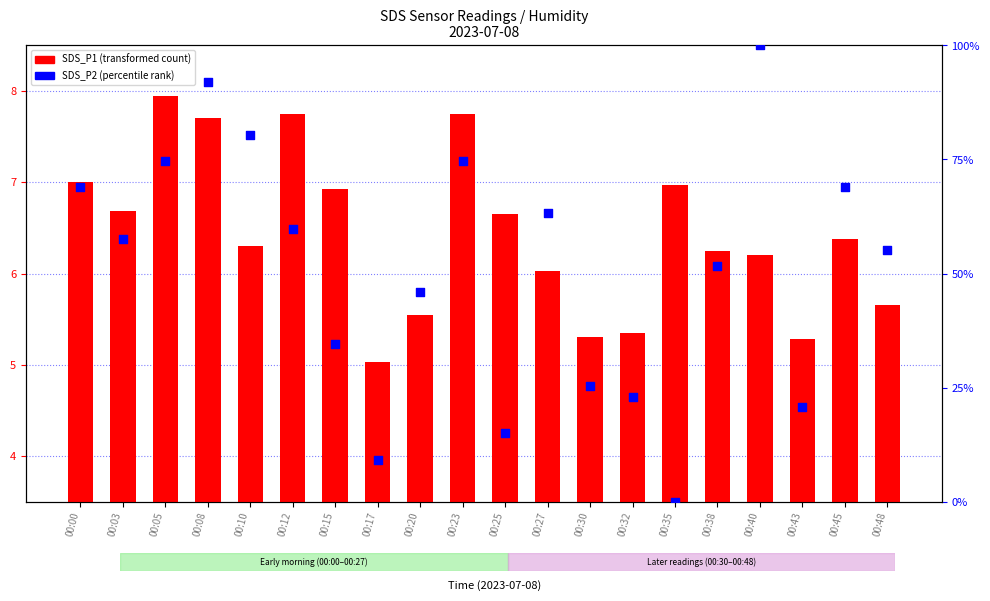

Which series contains the lowest Y value?

SDS_P2 (scaled)